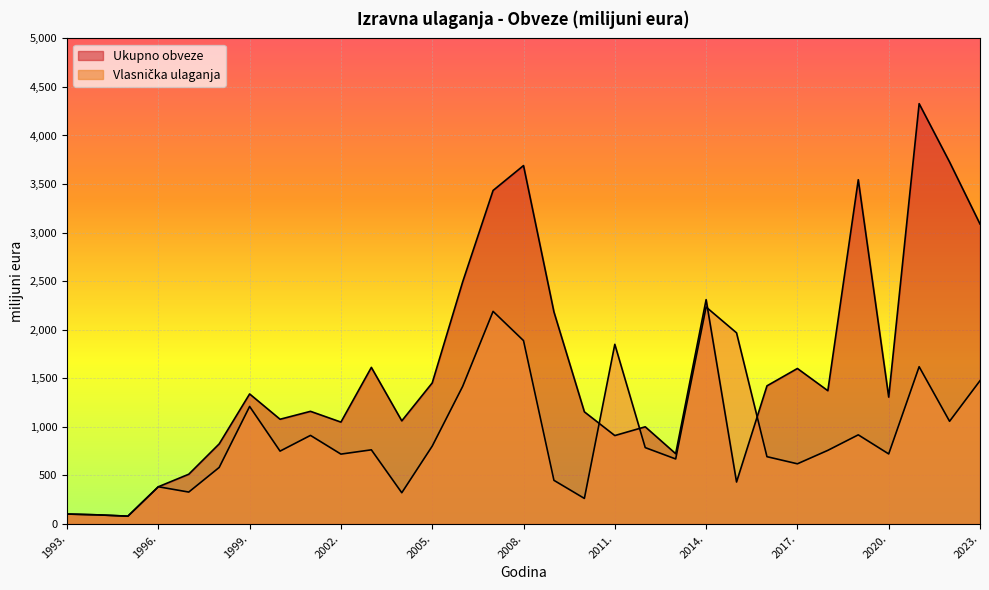

What position from the right is 2021.?

3